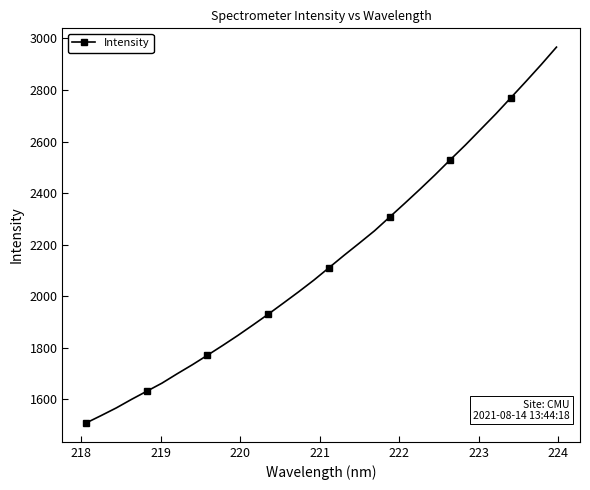

What is the sum of all values?

68461.8